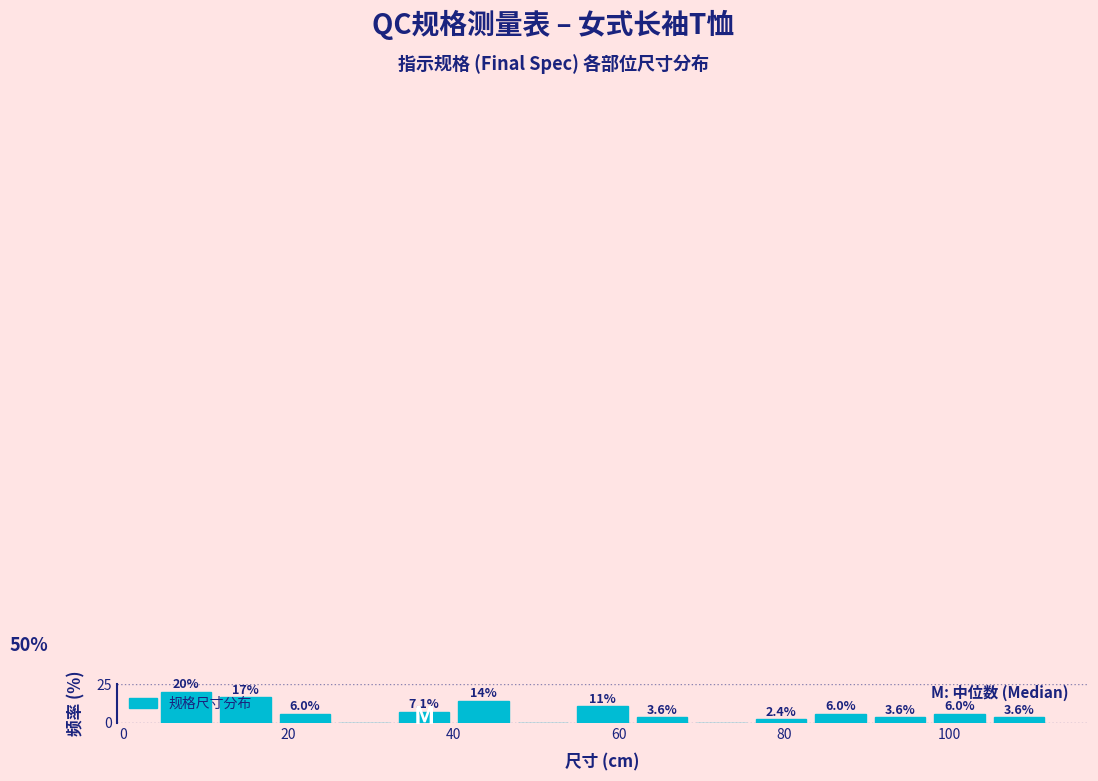

Around what value on the x-axis is the tallest bar? Give the approximate position of its centre, as read against the axis.

8